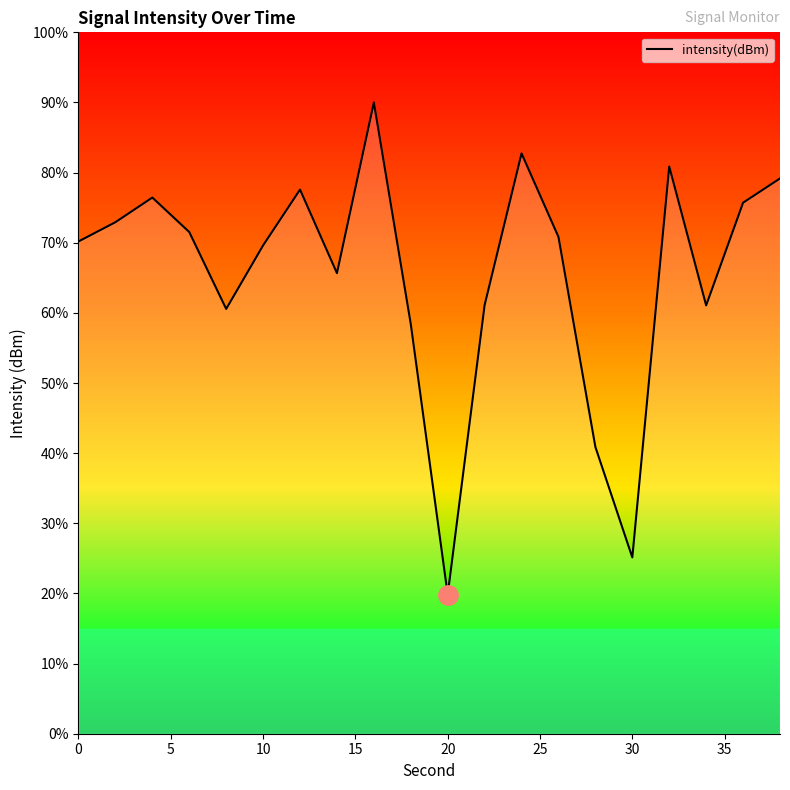

What is the minimum value shown in the chart?

19.8